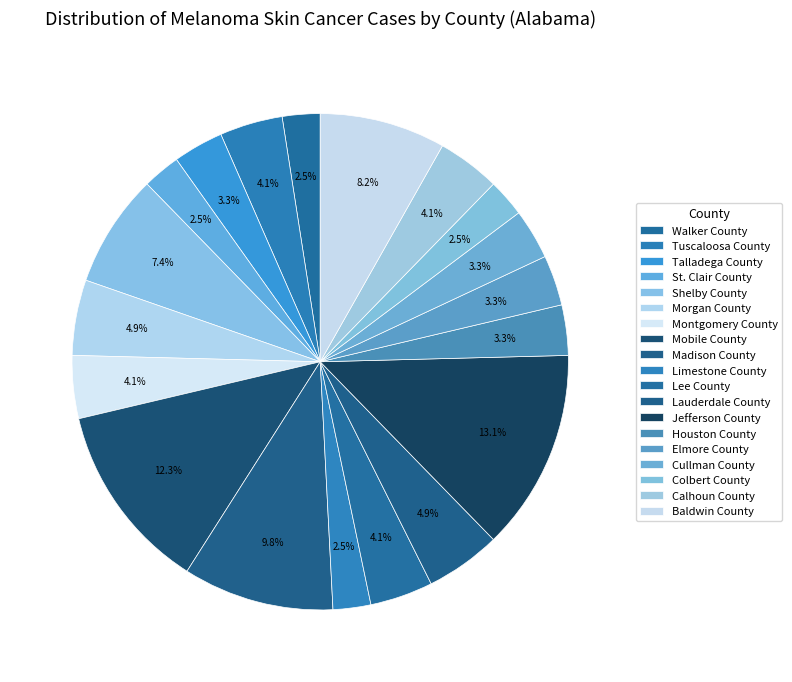

How many segments does this pie chart have?

19